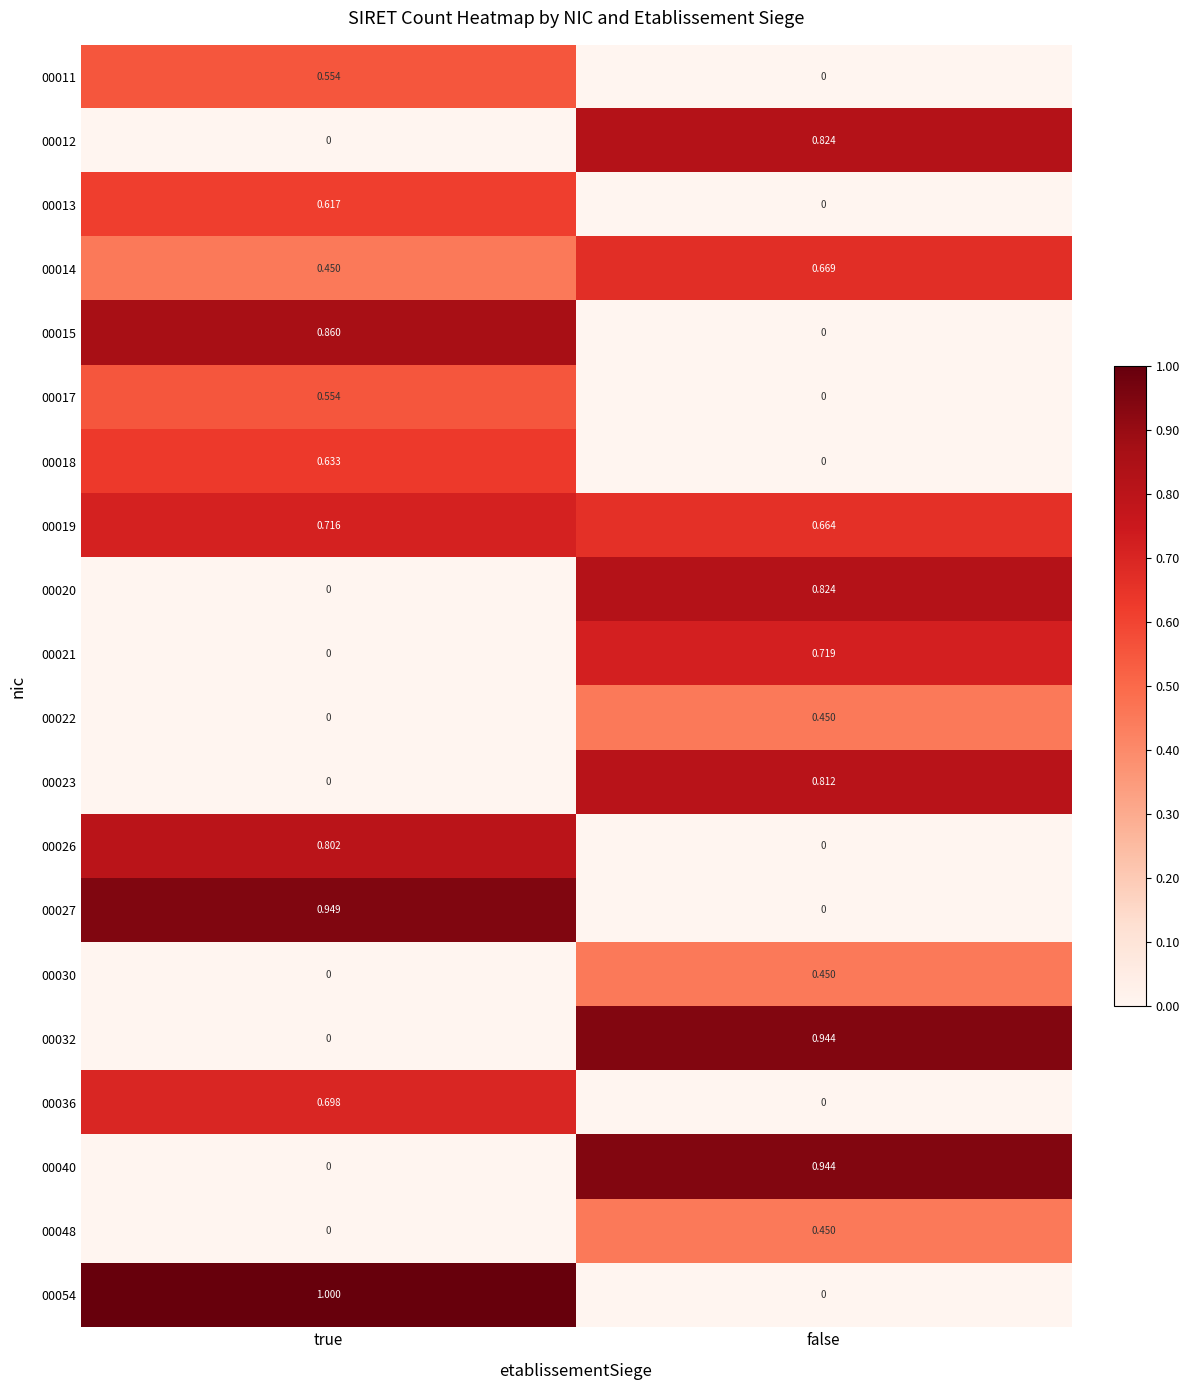

How many distinct data groups are displayed?

20